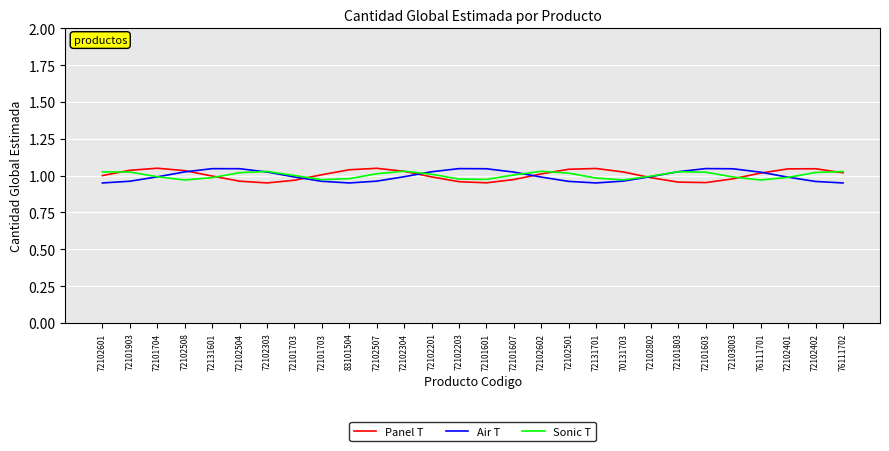

Is the value of Panel T at 72131601 greater than the value of Sonic T at 72102504?

No